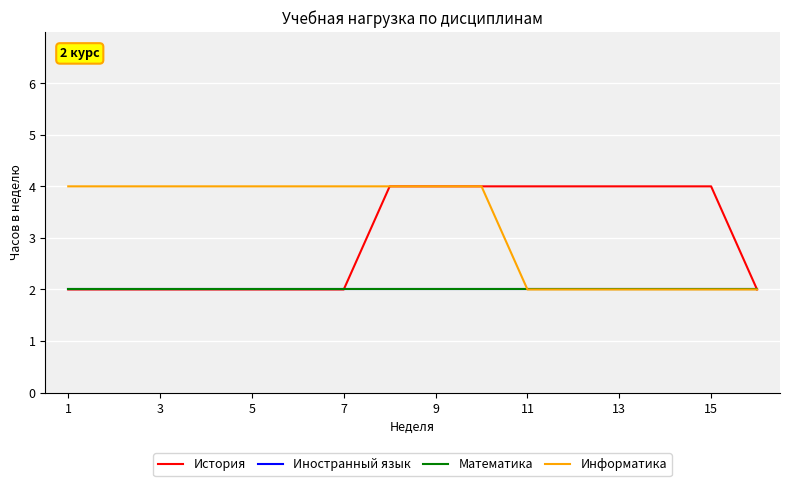

True or false: Иностранный язык and История cross at least once.

False